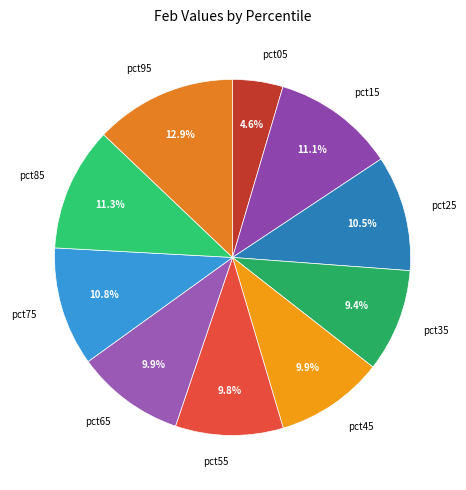

To the nearest percent, what percentage of the pie is pct15?

11%